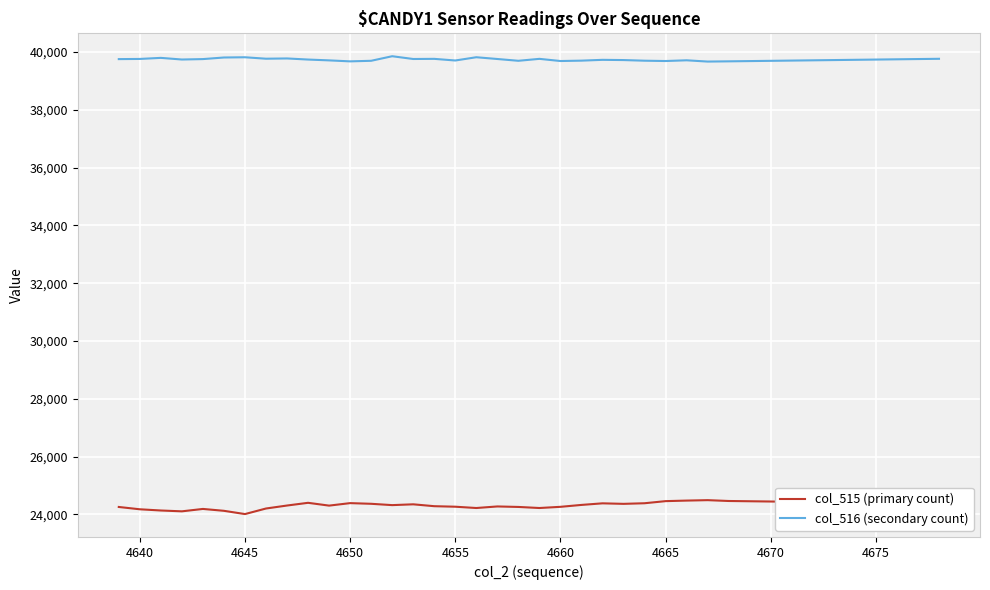

List the series in order of their overall mean, lowest first.

col_515 (primary count), col_516 (secondary count)